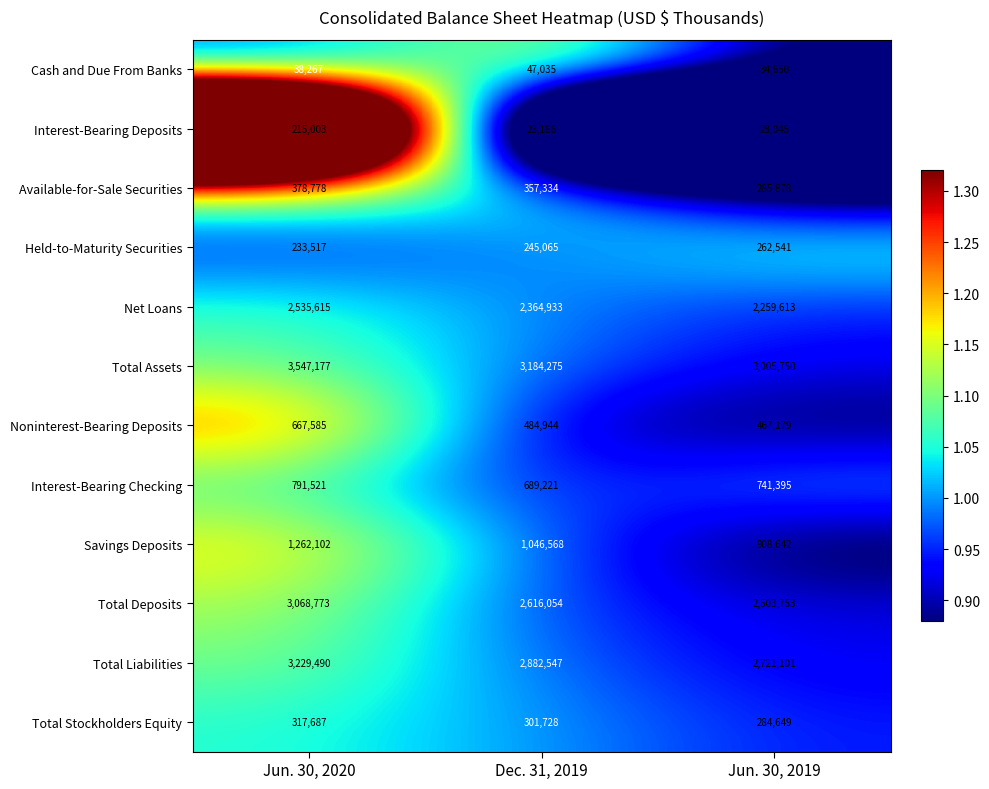

At which label does Savings Deposits reach its peak?

Jun. 30, 2020